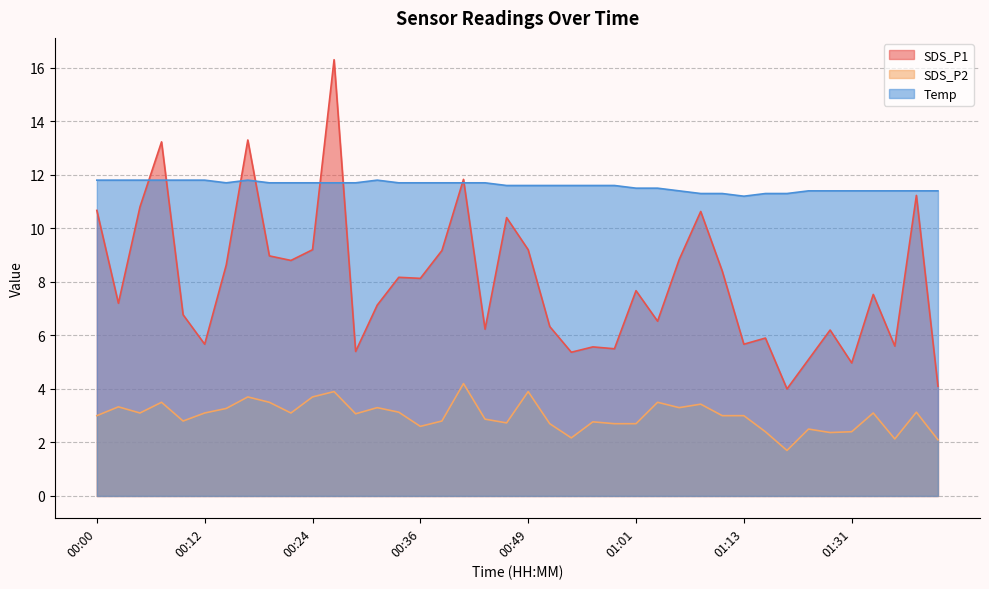

What is the sum of all SDS_P1 values?

320.3